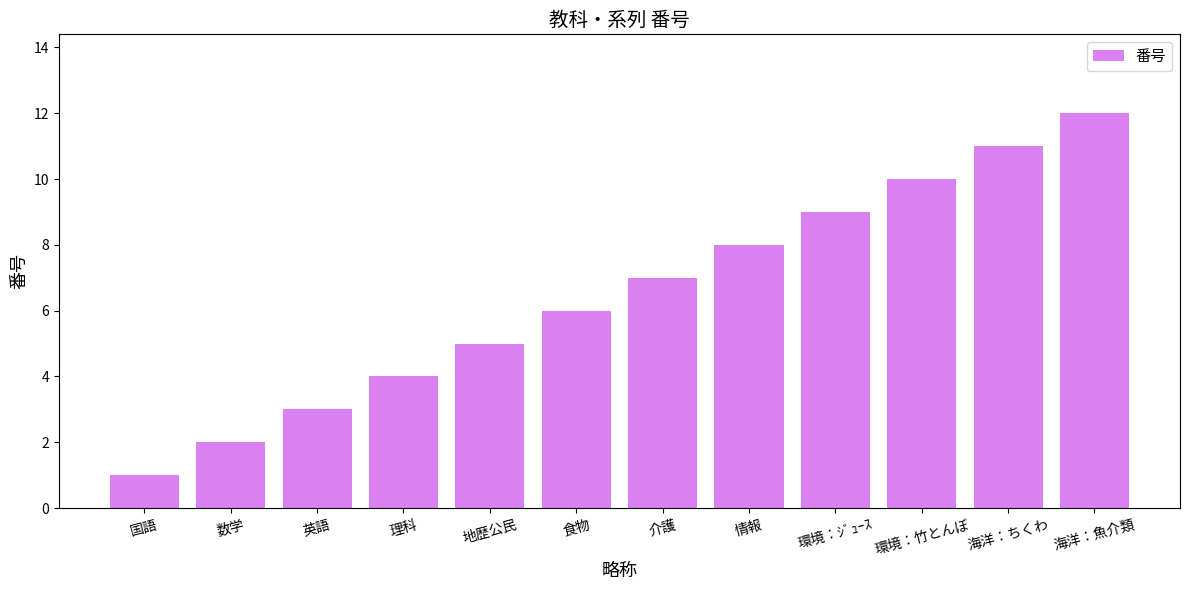

Reading left to right, transcribe all the data shown in this chart.

国語=1	数学=2	英語=3	理科=4	地歴公民=5	食物=6	介護=7	情報=8	環境：ｼﾞｭｰｽ=9	環境：竹とんぼ=10	海洋：ちくわ=11	海洋：魚介類=12